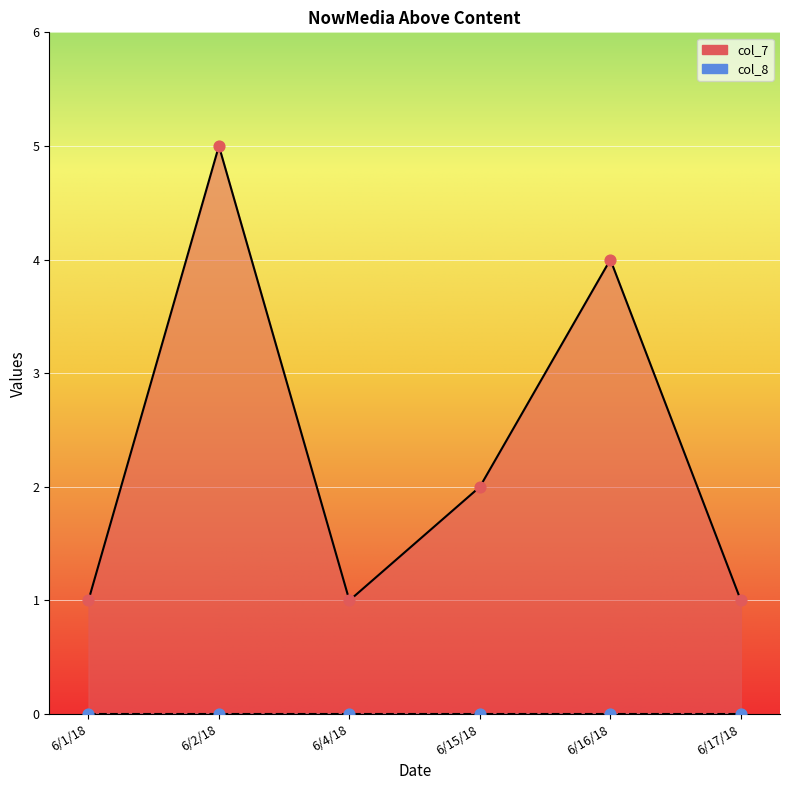

What is the change in value from 6/2/18 to 6/15/18?

-3